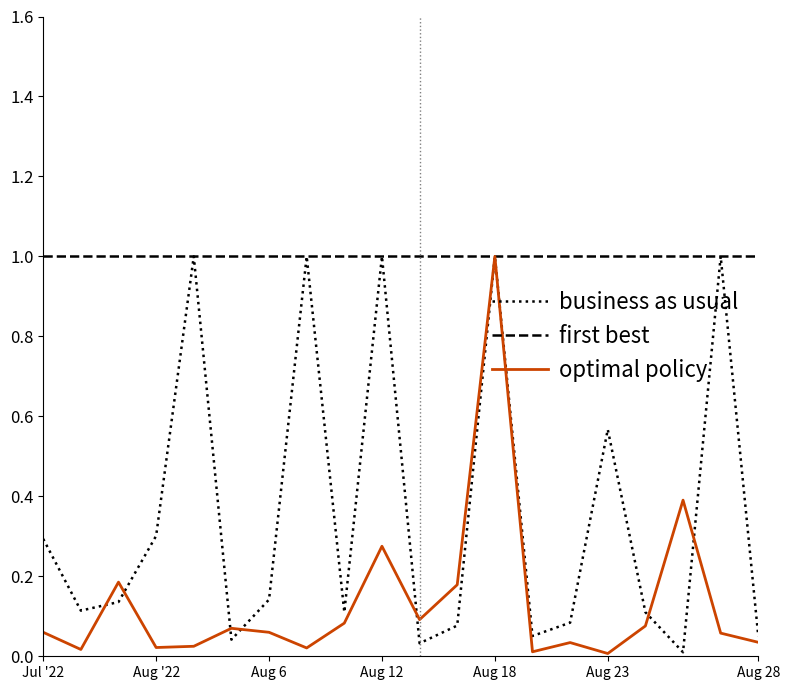

List the series in order of their overall mean, lowest first.

optimal policy, business as usual, first best